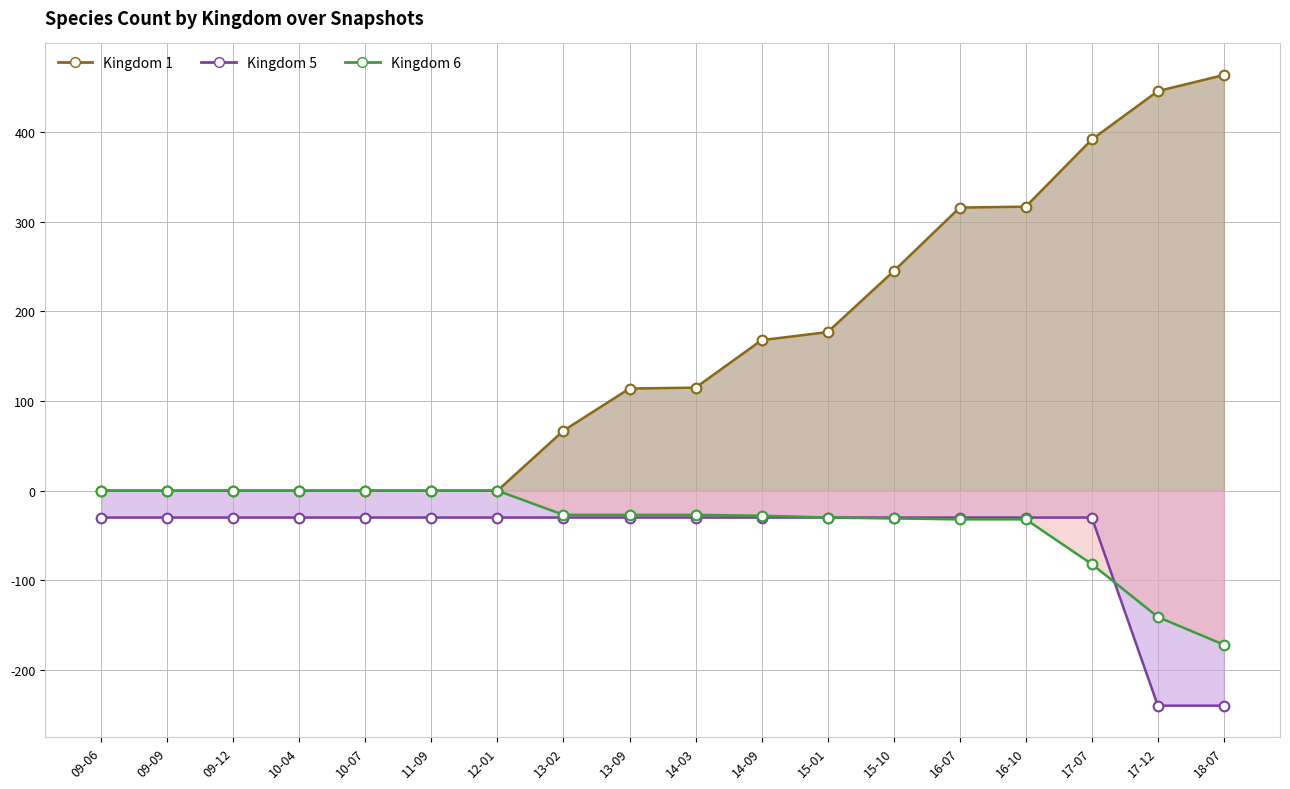

How many values in the Kingdom 5 series are below -30?

2